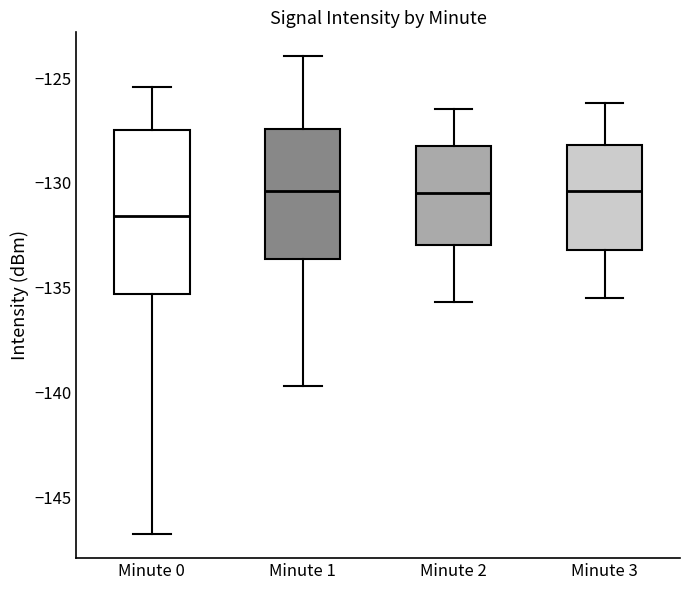

Where does the lower whisker of the box for Minute 1 end on the y-axis? The values are not printed on the chart, so give them approximately, as read against the axis.

-139.5